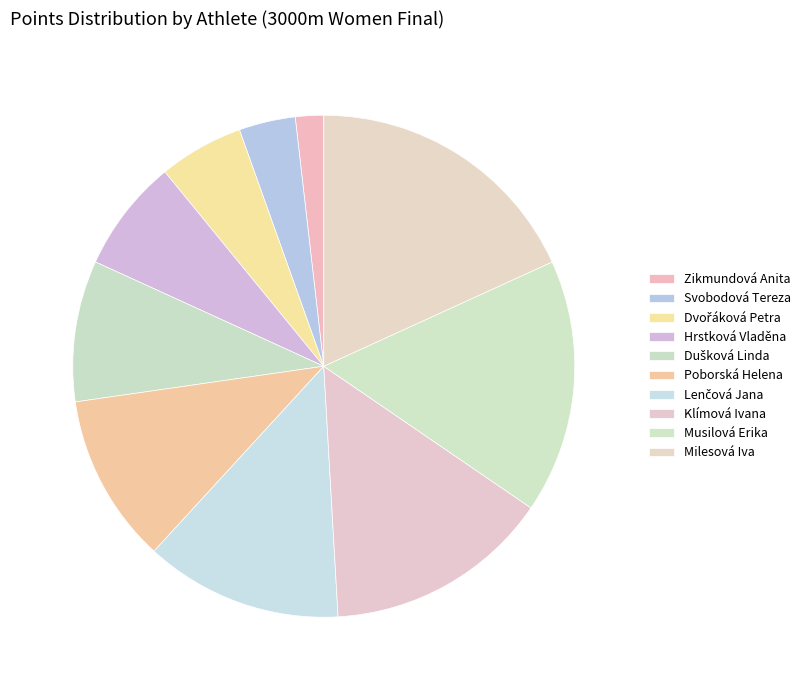

Is the sum of Klímová Ivana and Dušková Linda greater than half?

No